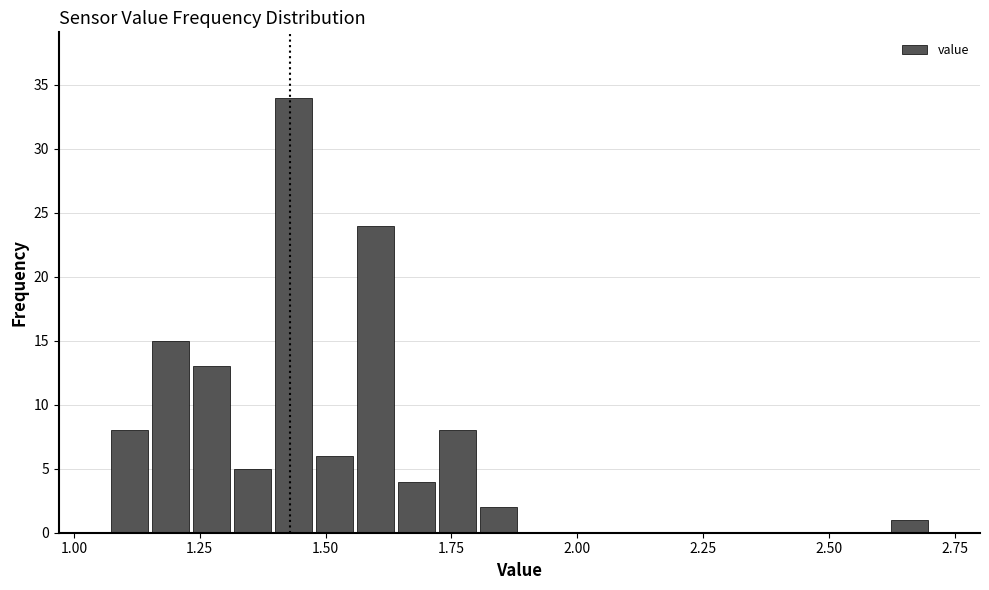

Read against the x-axis, roughly where is the centre of the tallest bar?

1.45